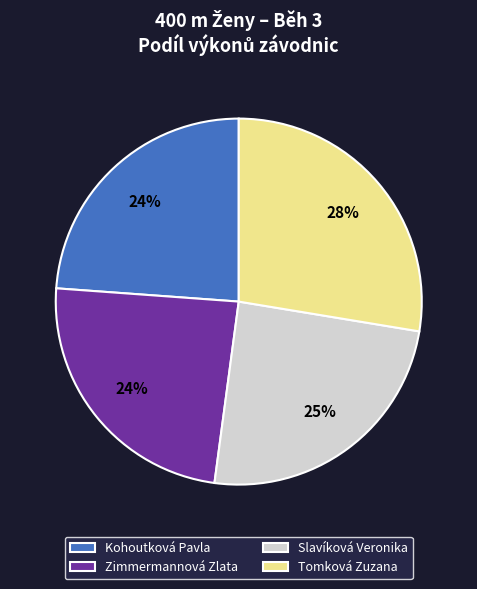

To the nearest percent, what portion does Tomková Zuzana represent?

28%